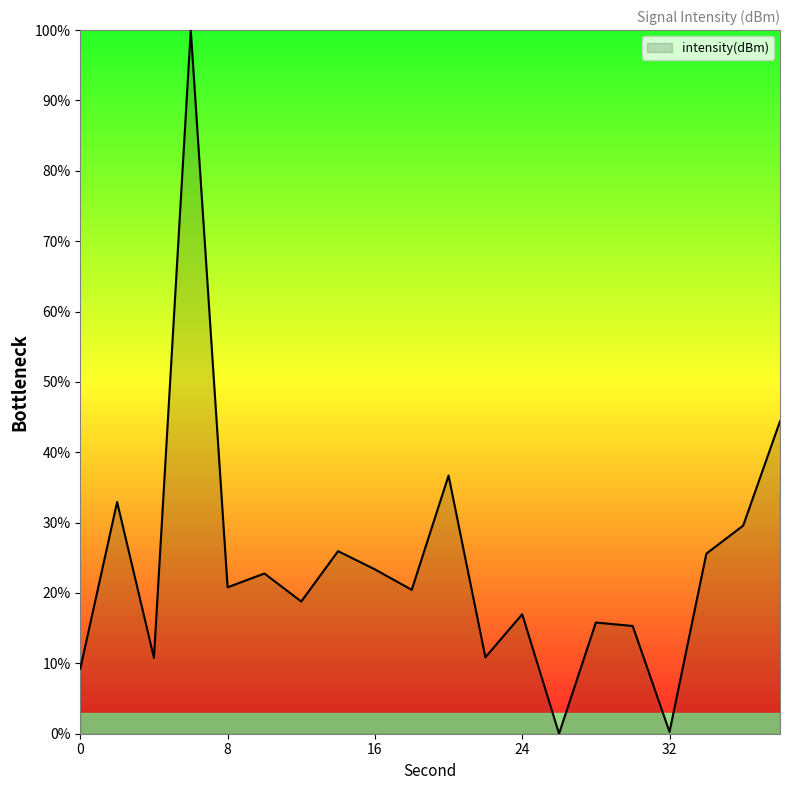

What is the sum of all values?

480.6